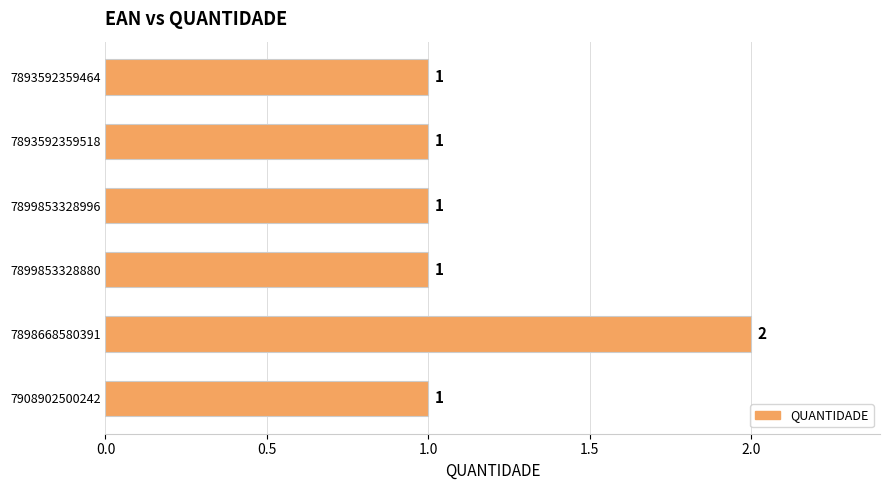

How many values are between 1 and 2?

6